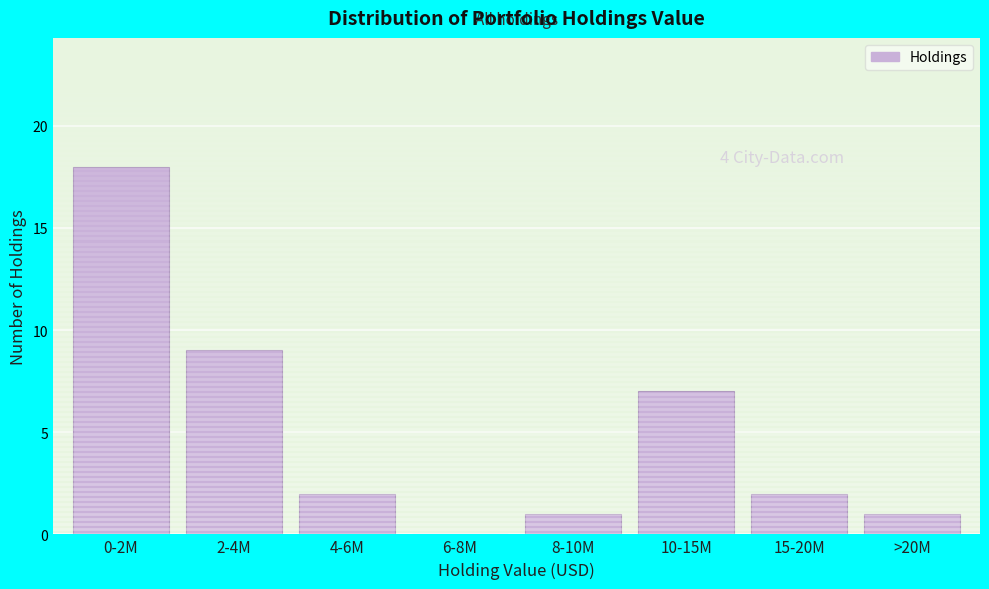

Reading left to right, what are all the values shown in this chart?

0-2M=18	2-4M=9	4-6M=2	6-8M=0	8-10M=1	10-15M=7	15-20M=2	>20M=1